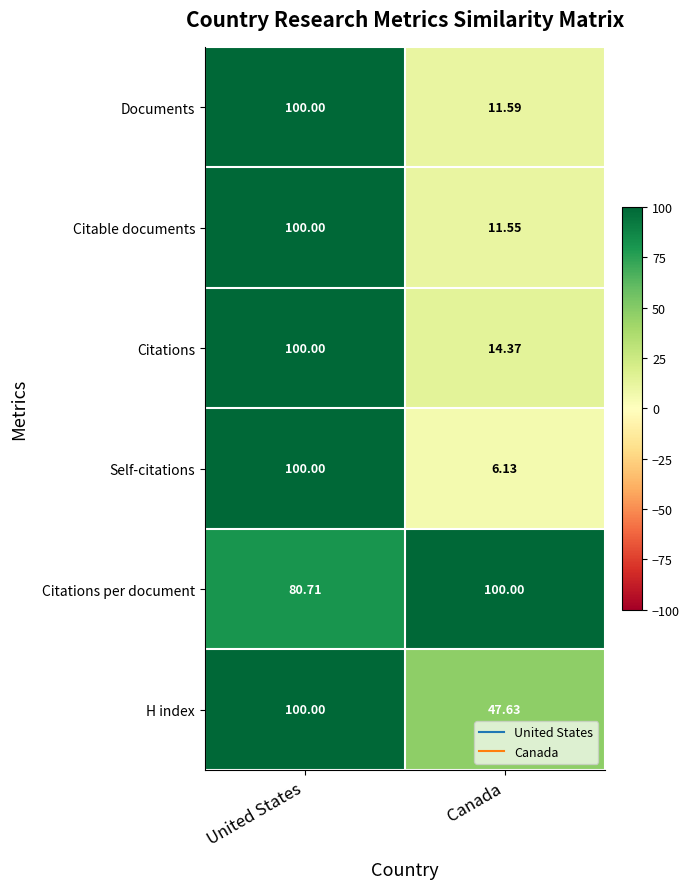

Count the number of data series in this chart.

6